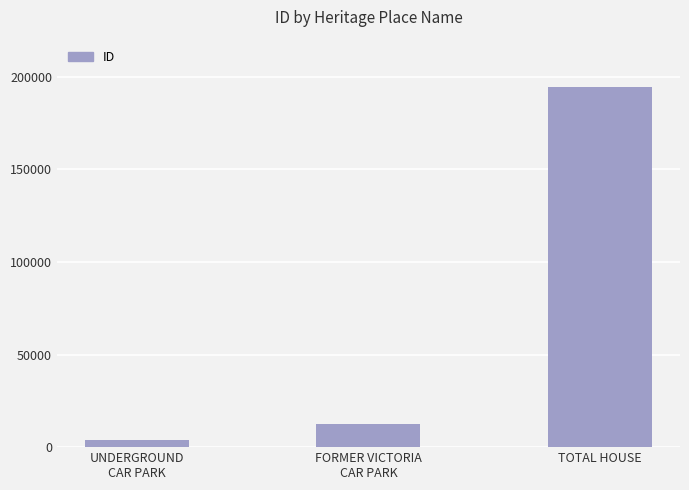

What is the change in value from FORMER VICTORIA
CAR PARK to TOTAL HOUSE?

+182156